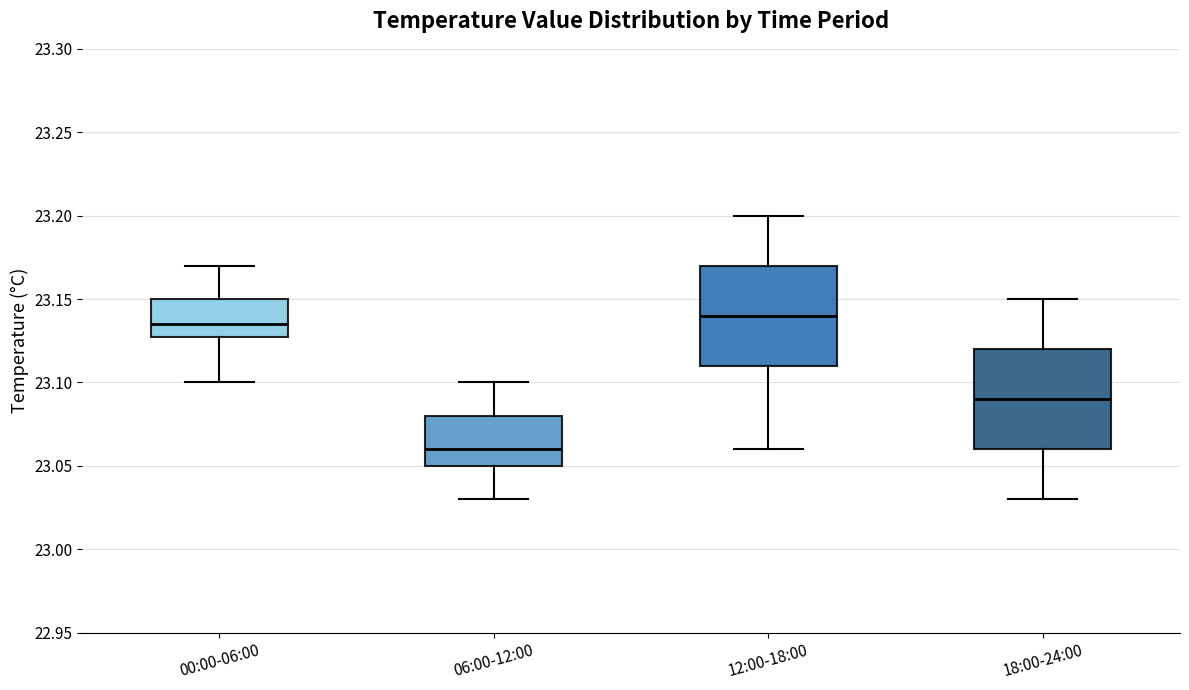

Reading left to right, read every box against the y-axis: the position of its median line, the range the box covers, and the ends of its whiskers. The values are not printed on the chart, so give them approximately, as read against the axis.

00:00-06:00: median 23.135, box 23.130 to 23.150, whiskers 23.100 to 23.170
06:00-12:00: median 23.060, box 23.050 to 23.080, whiskers 23.030 to 23.100
12:00-18:00: median 23.140, box 23.110 to 23.170, whiskers 23.060 to 23.200
18:00-24:00: median 23.090, box 23.060 to 23.120, whiskers 23.030 to 23.150